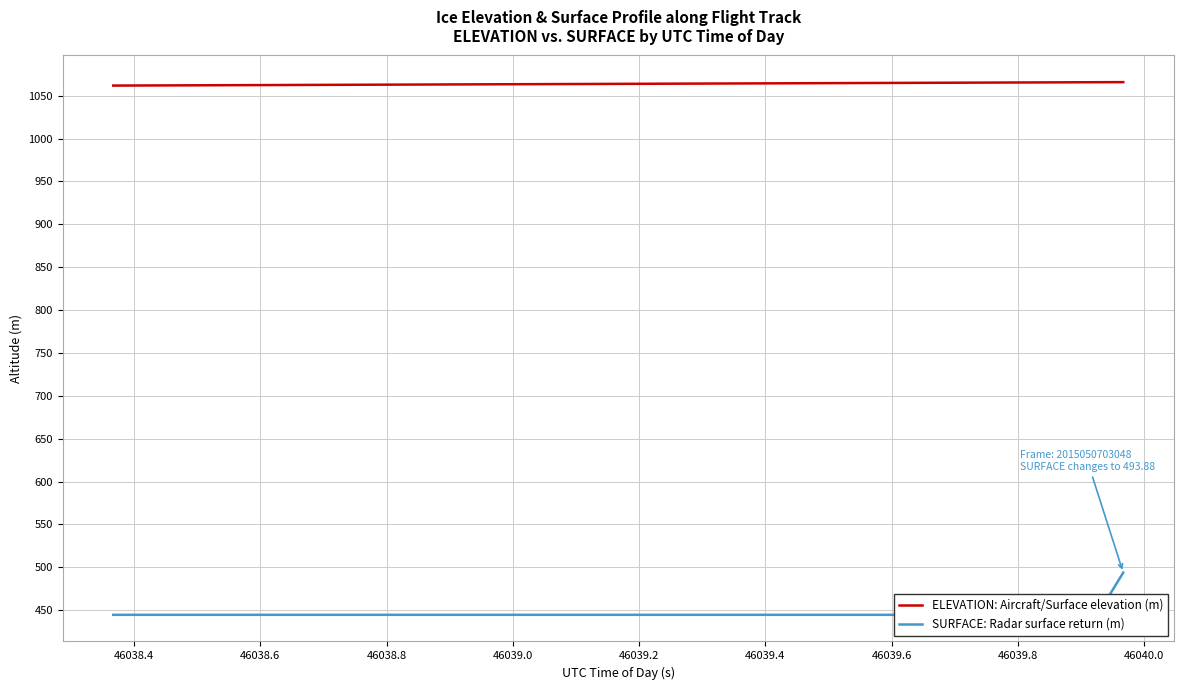

Reading left to right, what are all the values shown in this chart?

ELEVATION: Aircraft/Surface elevation (m): 1061.8	1061.9	1062.0	1062.1	1062.2	1062.3	1062.4	1062.5	1062.6	1062.7	1062.8	1062.9	1063.0	1063.1	1063.2	1063.4	1063.5	1063.6	1063.7	1063.8	1063.9	1064.0	1064.1	1064.2	1064.3	1064.4	1064.5	1064.6	1064.7	1064.8	1064.9	1065.0	1065.1	1065.2	1065.3	1065.4	1065.5	1065.6	1065.7	1065.8
SURFACE: Radar surface return (m): 444.6	444.6	444.6	444.6	444.6	444.6	444.6	444.6	444.6	444.6	444.6	444.6	444.6	444.6	444.6	444.6	444.6	444.6	444.6	444.6	444.6	444.6	444.6	444.6	444.6	444.6	444.6	444.6	444.6	444.6	444.6	444.6	444.6	444.6	444.6	444.6	444.6	444.6	444.6	493.9